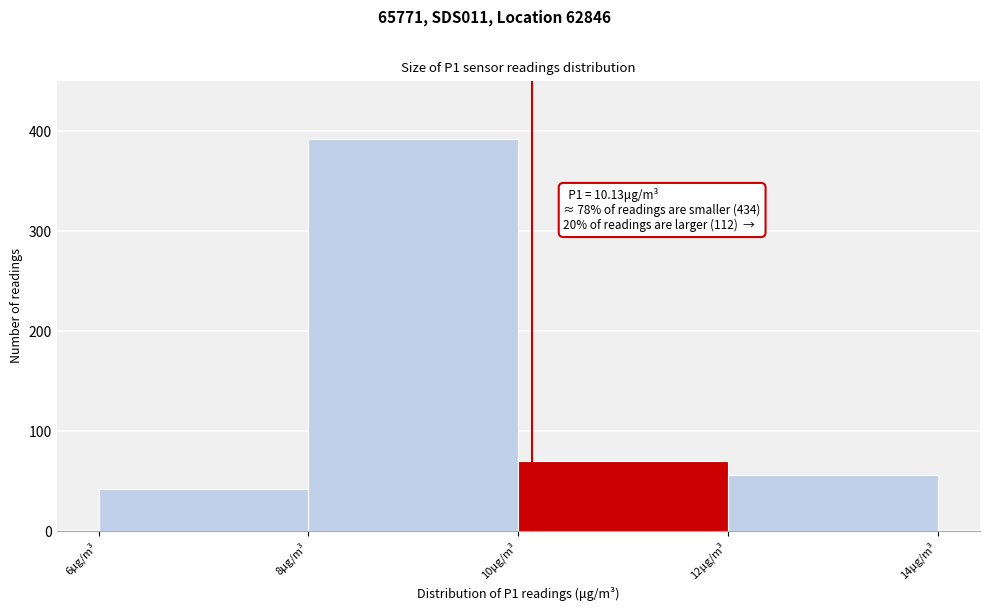

Over which range of the x-axis is the bar tallest?

8 to 10